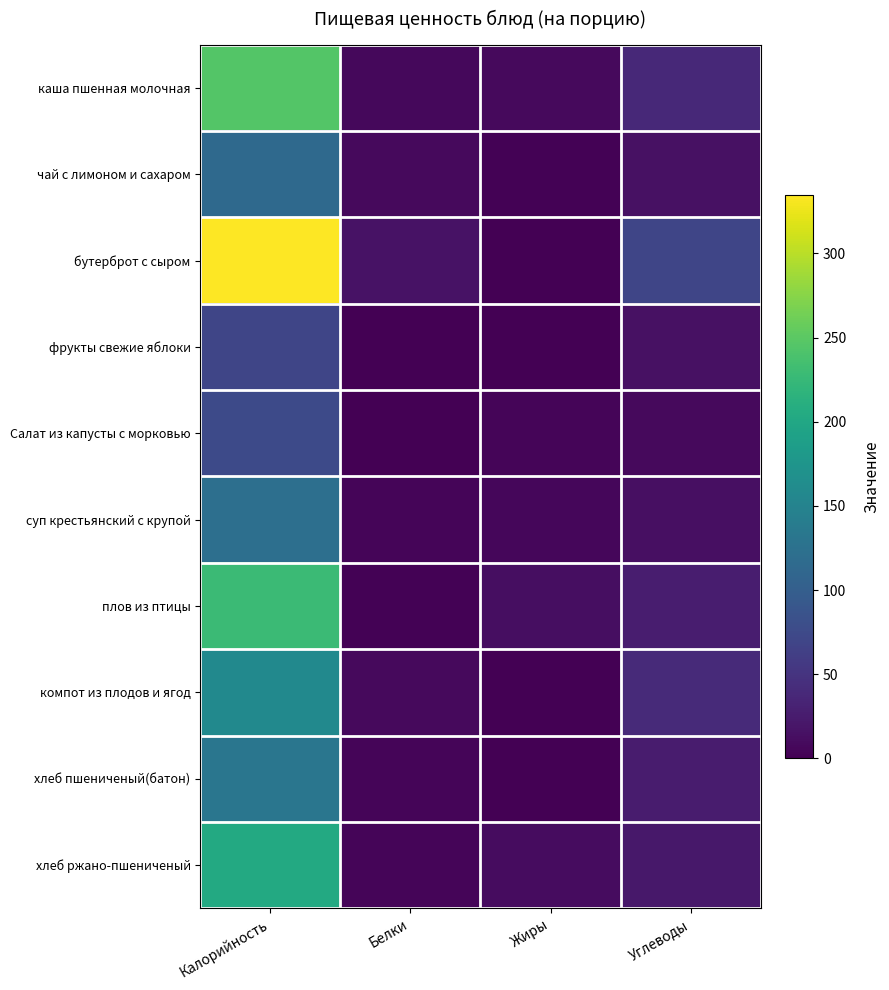

Between Калорийность and Белки, which series saw the biggest shift?

бутерброт с сыром